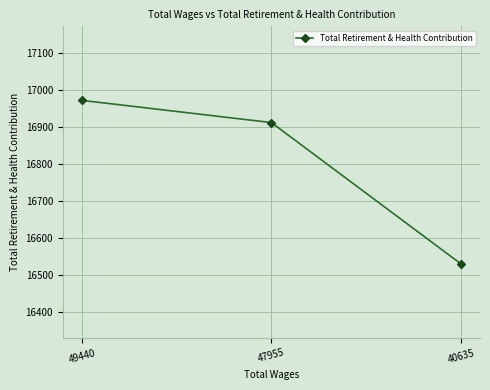

The chart shows a value of 30177 at 47955. True or false?

False